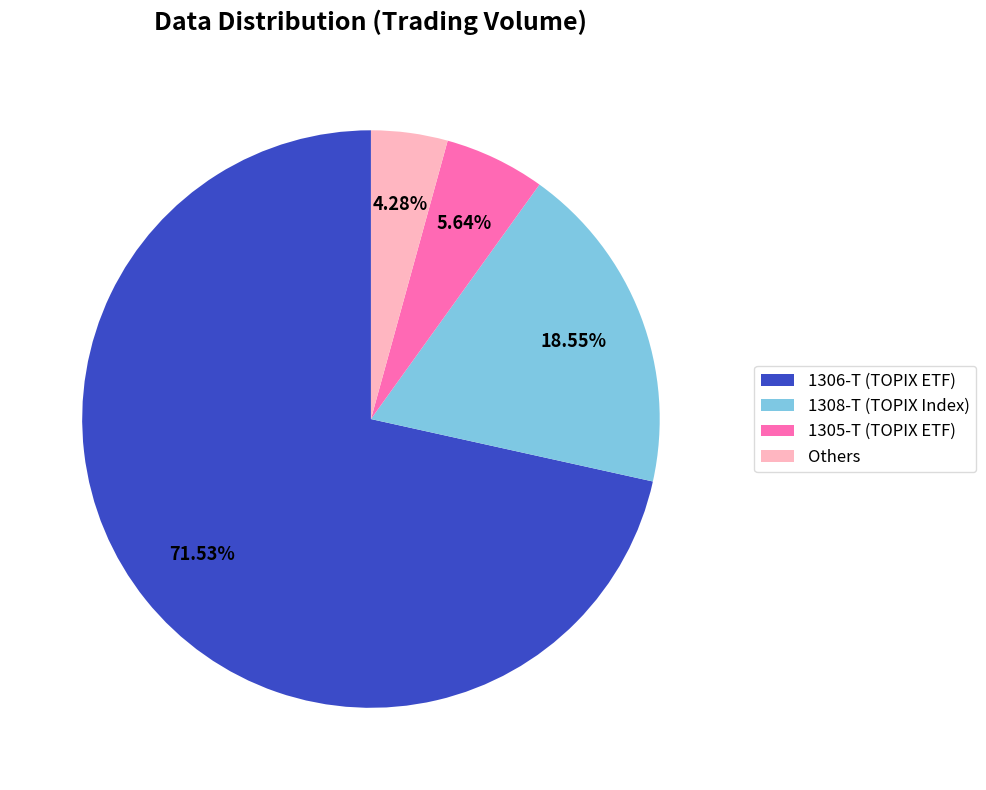

Is there a majority slice in this chart?

Yes